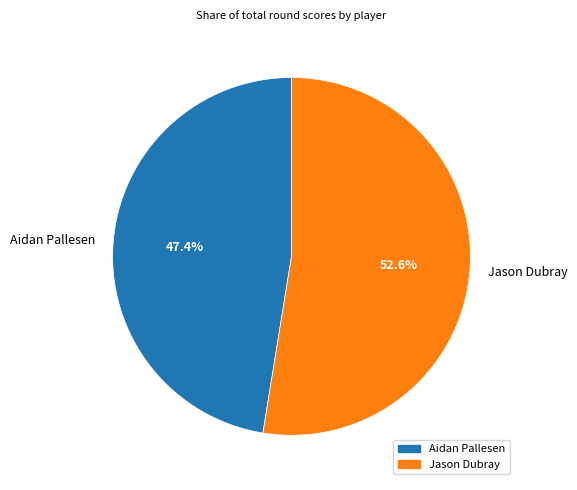

To the nearest percent, what percentage of the pie is Aidan Pallesen?

47%